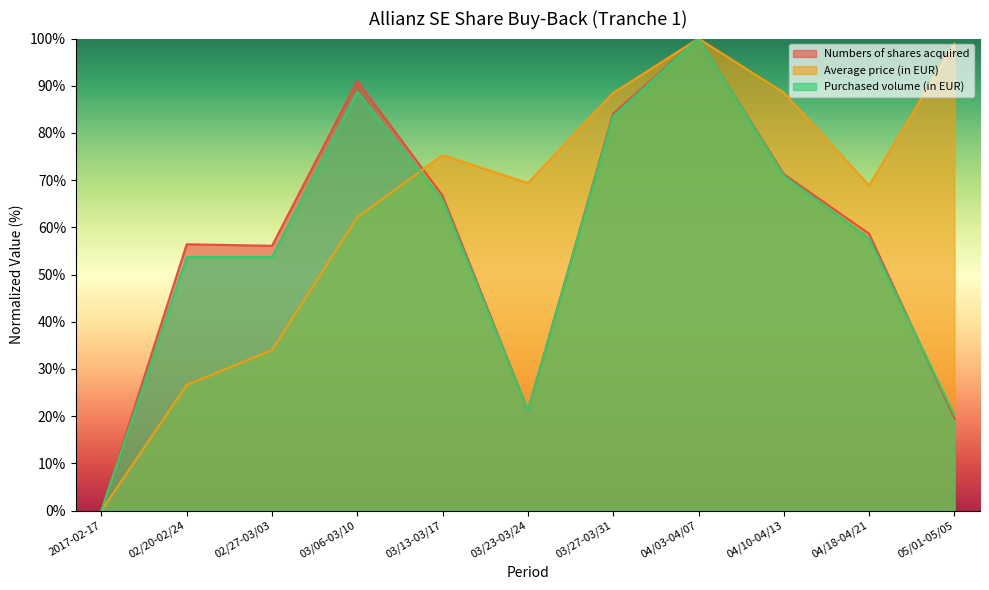

Rank the series by their maximum value, from highest to lowest.

Numbers of shares acquired, Average price (in EUR), Purchased volume (in EUR)